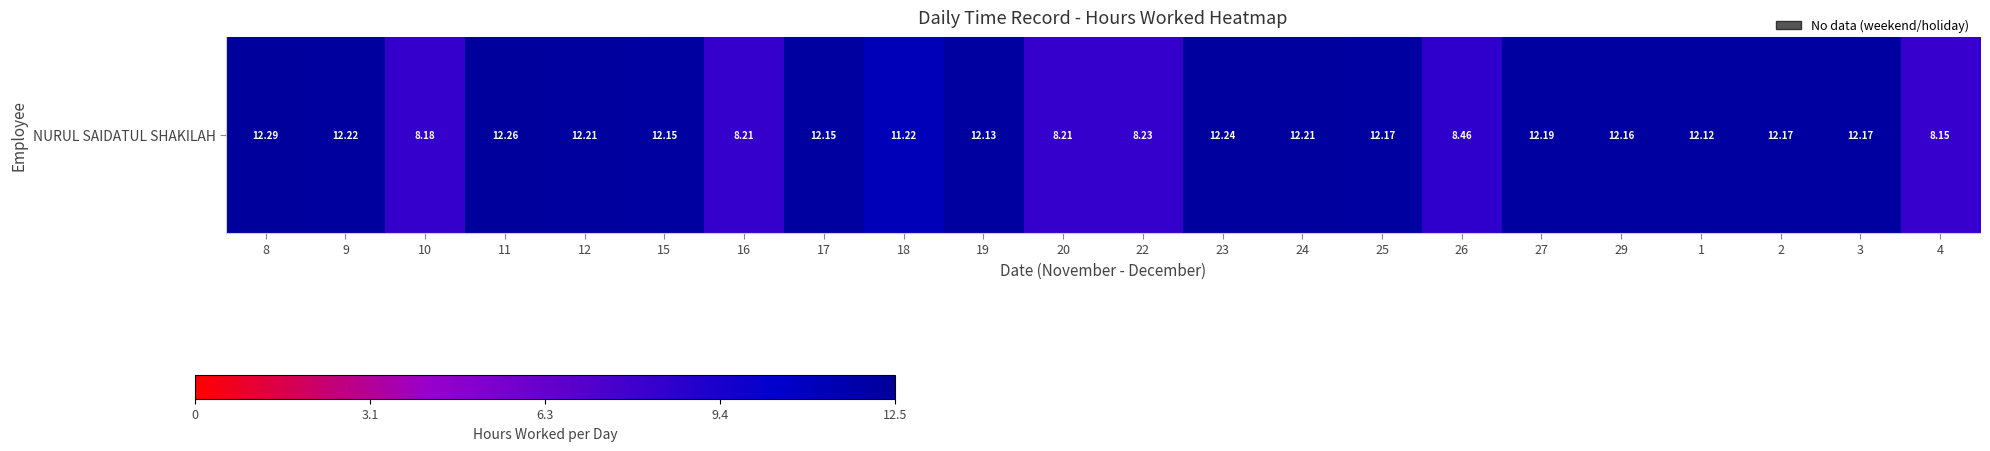

List the labels in order of value, largest first.

8, 11, 23, 9, 12, 24, 27, 25, 2, 3, 29, 15, 17, 19, 1, 18, 26, 22, 16, 20, 10, 4